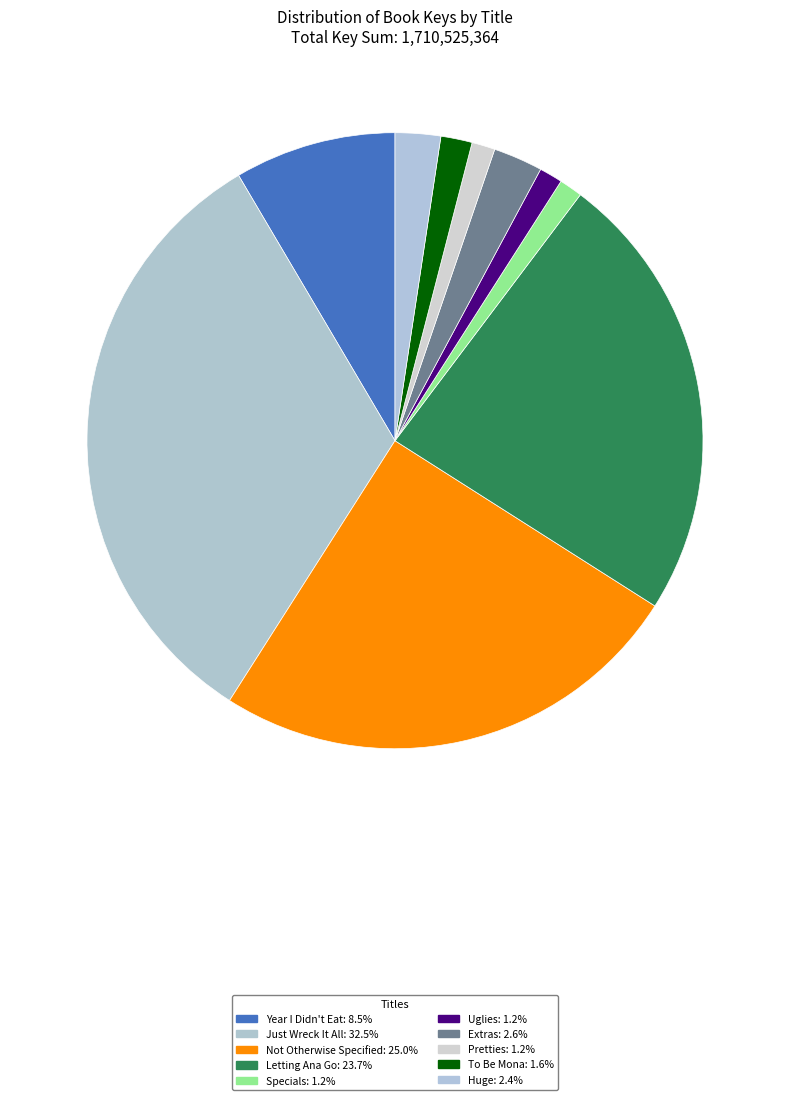

How many slices are in this pie chart?

10